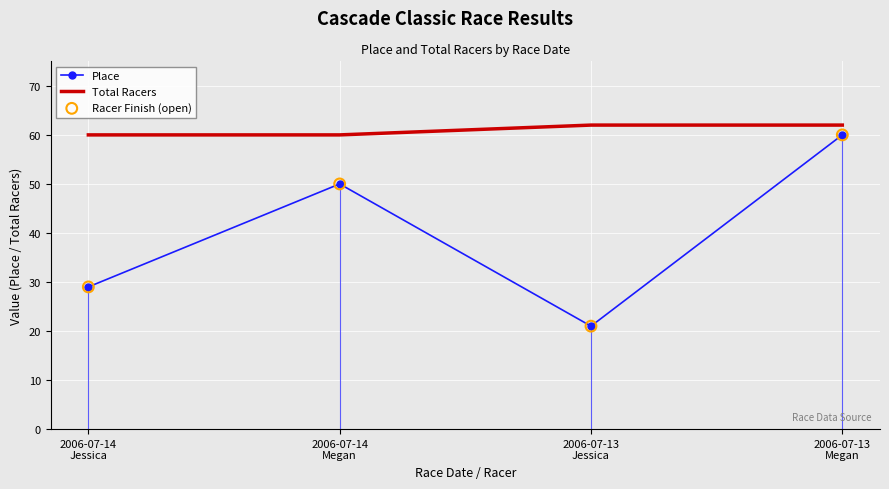

At how many categories does at least one series exceed 46?

4